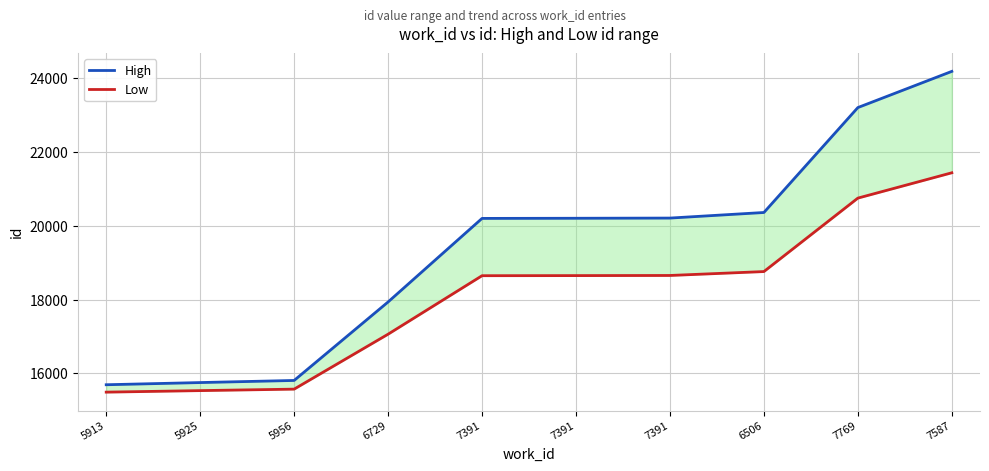

True or false: Low and High intersect in this chart.

False